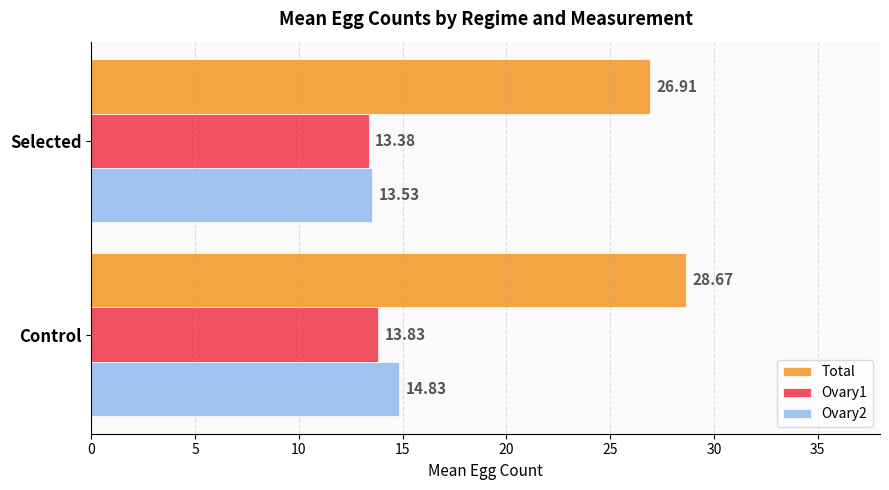

Which series has the widest spread of values?

Total